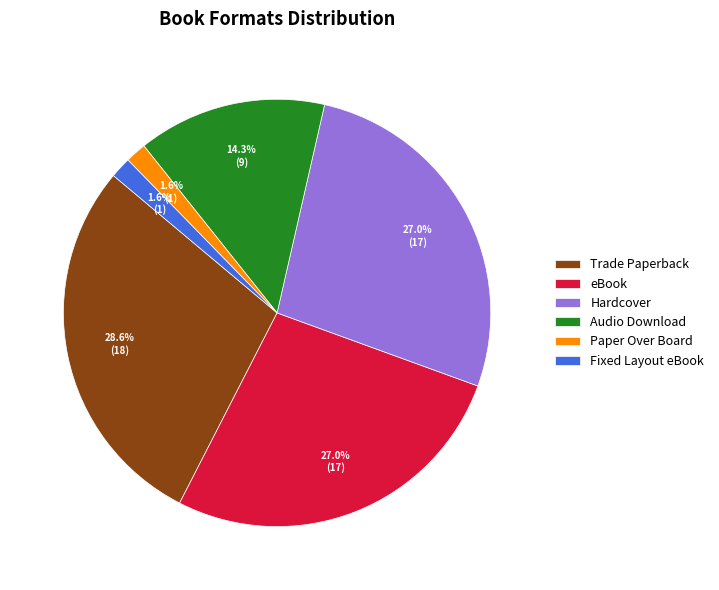

Does Hardcover represent more than half of the total?

No